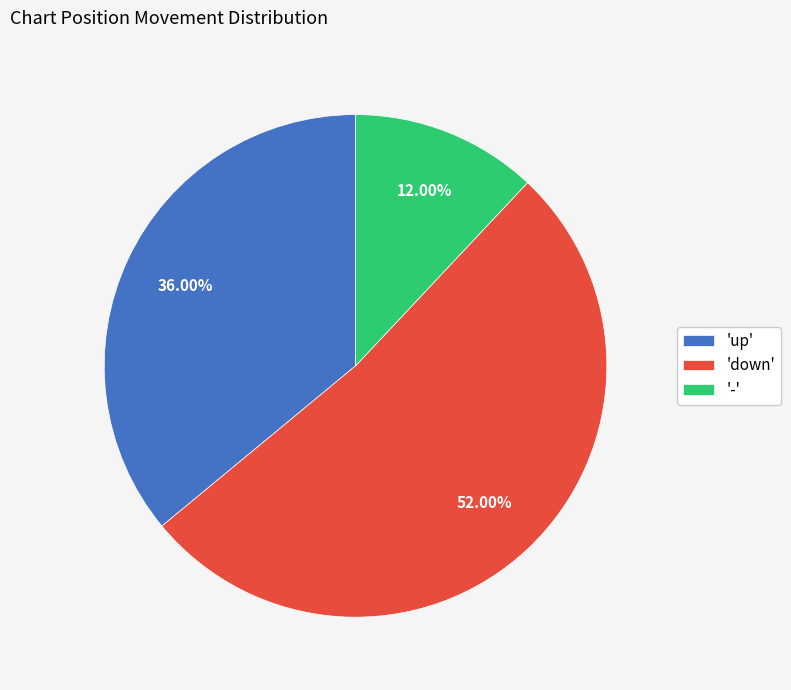

Is the sum of 'up' and '-' greater than half?

No